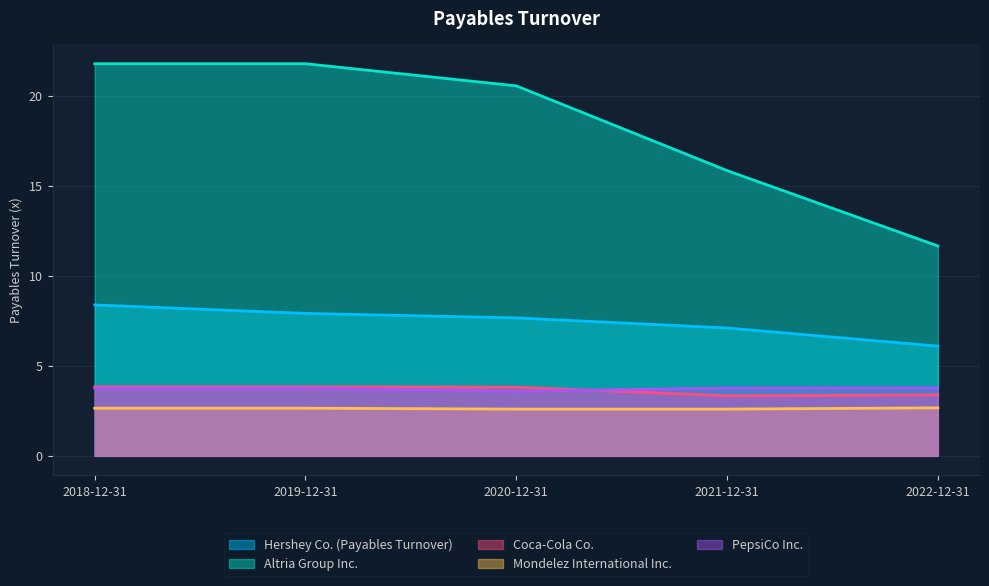

True or false: Hershey Co. (Payables Turnover) and Mondelez International Inc. cross at least once.

False